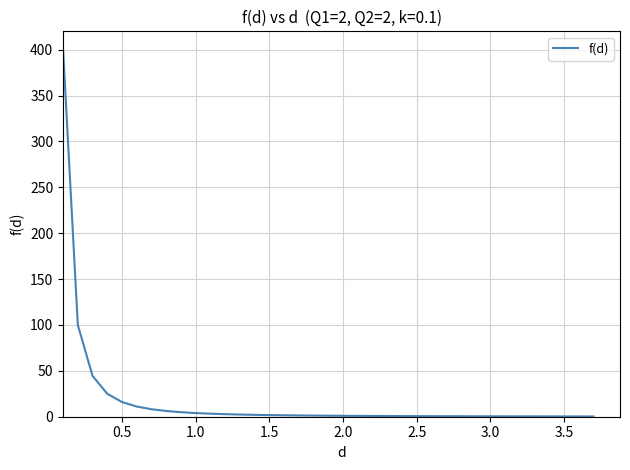

What is the greatest value displayed?

400.0